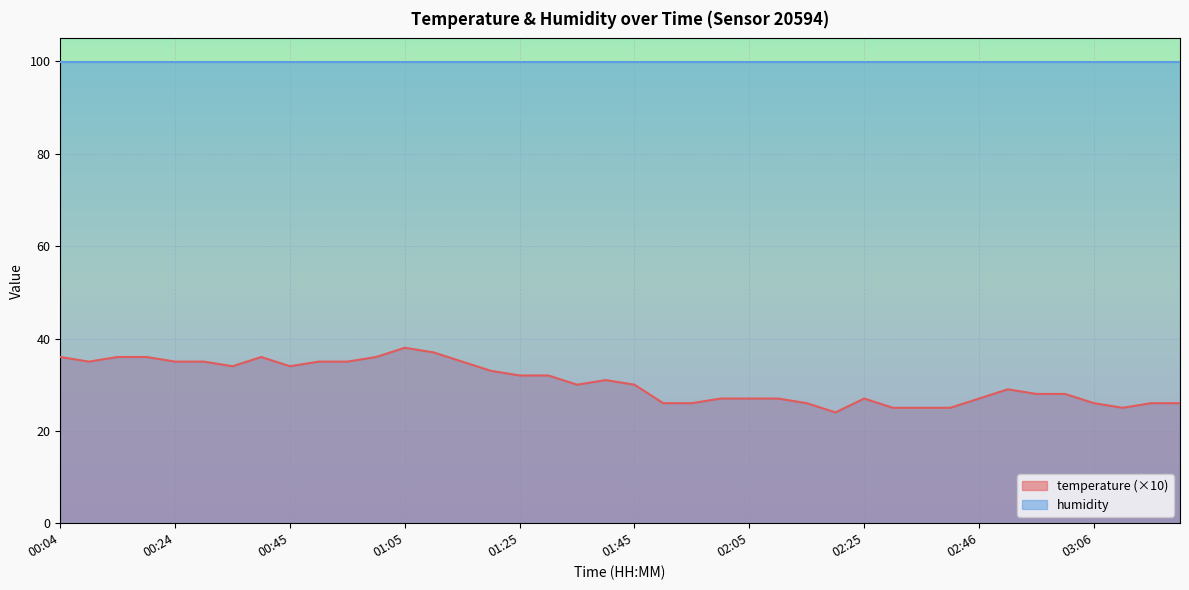

True or false: the data shows 27 at 02:00.

True